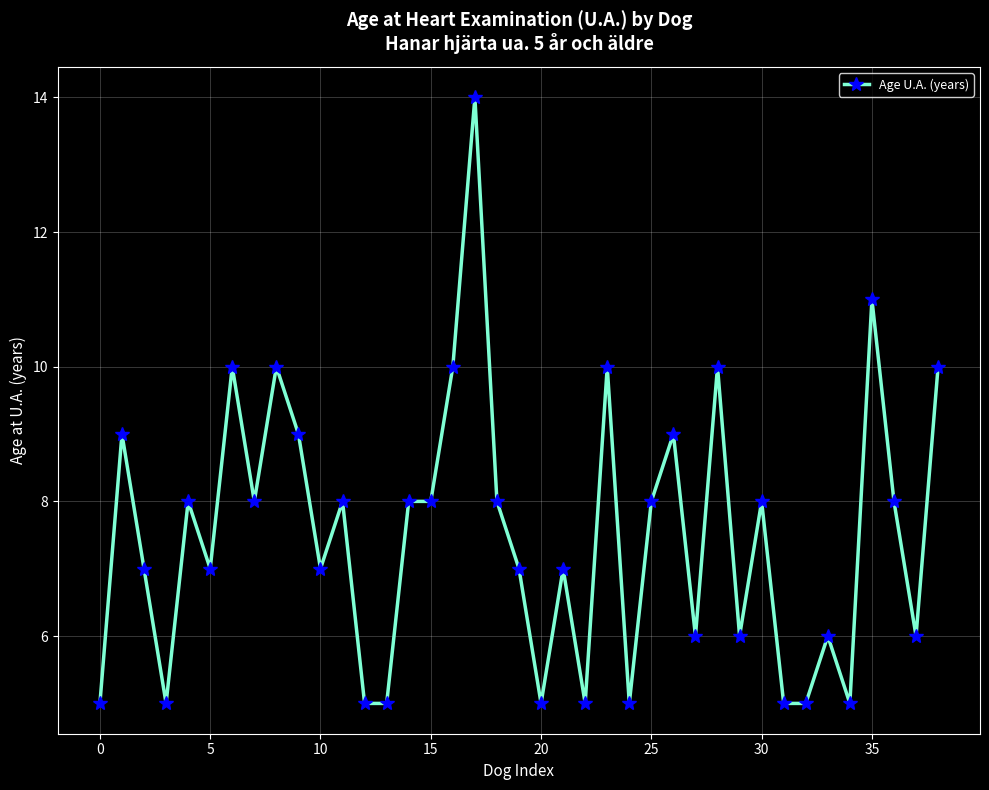

True or false: the data has more than 1 interior local peaks.

True